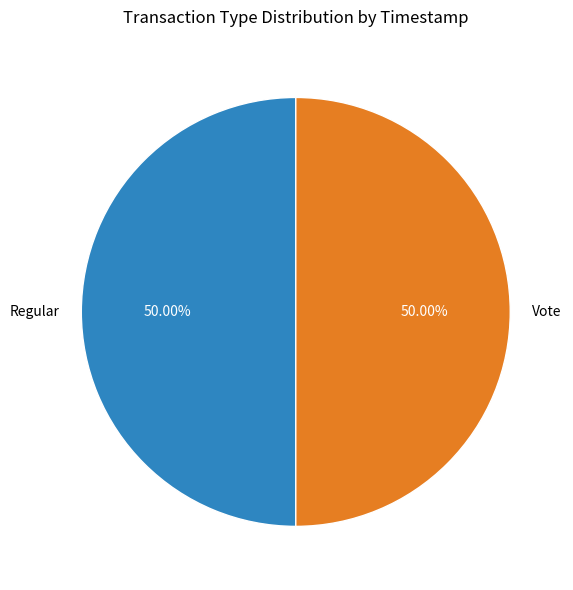

Is the sum of Regular and Vote greater than half?

Yes